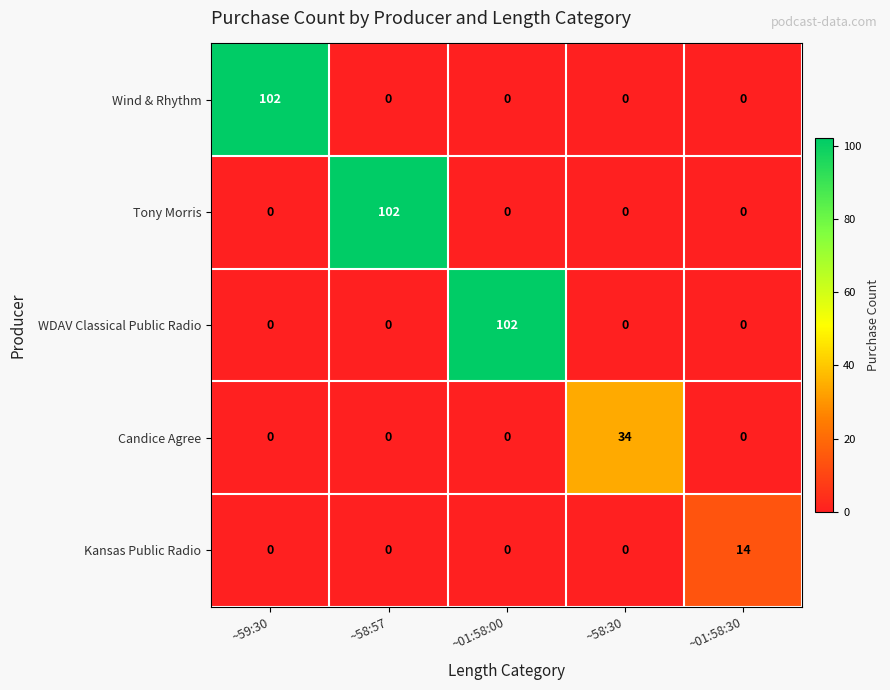

The value of Tony Morris at ~58:30 is 0. True or false?

True